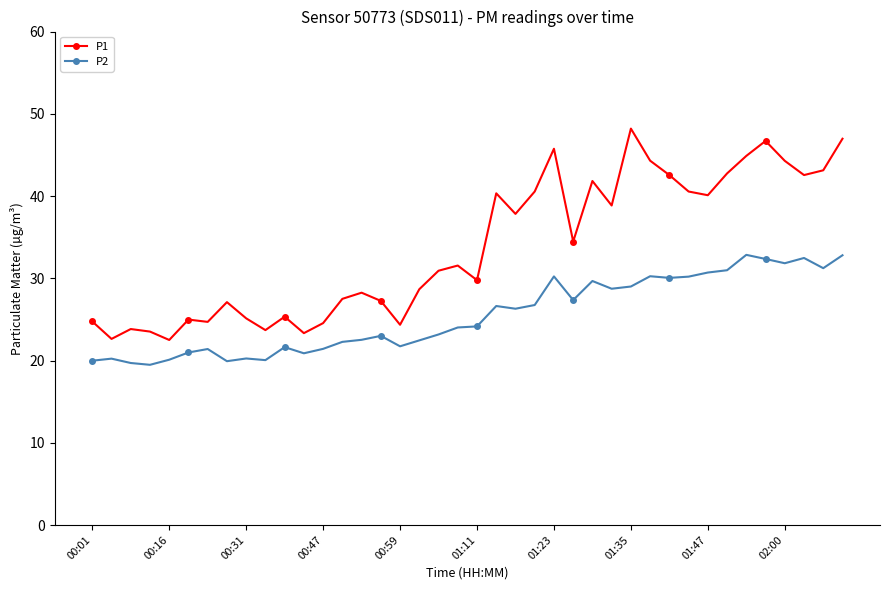

List the series in order of their peak value, lowest first.

P2, P1